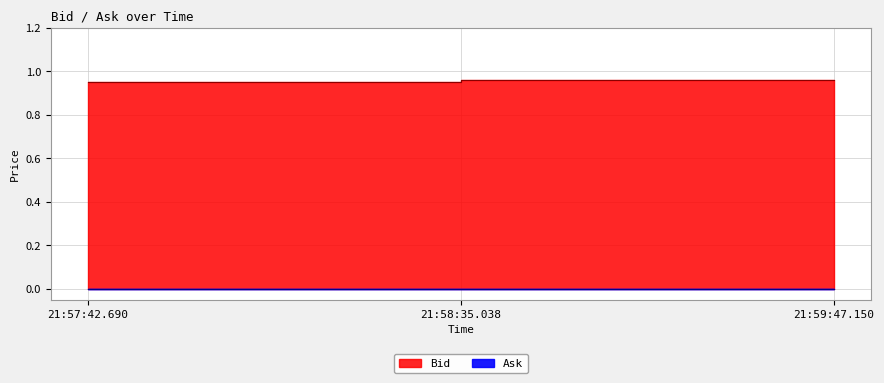

Reading left to right, what are all the values shown in this chart?

21:57:42.690=0.9	21:58:35.038=1.0	21:59:47.150=1.0